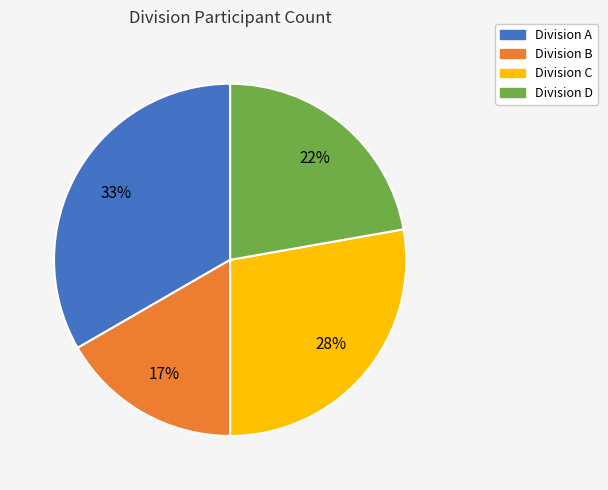

To the nearest percent, what is the average slice percentage?

25%